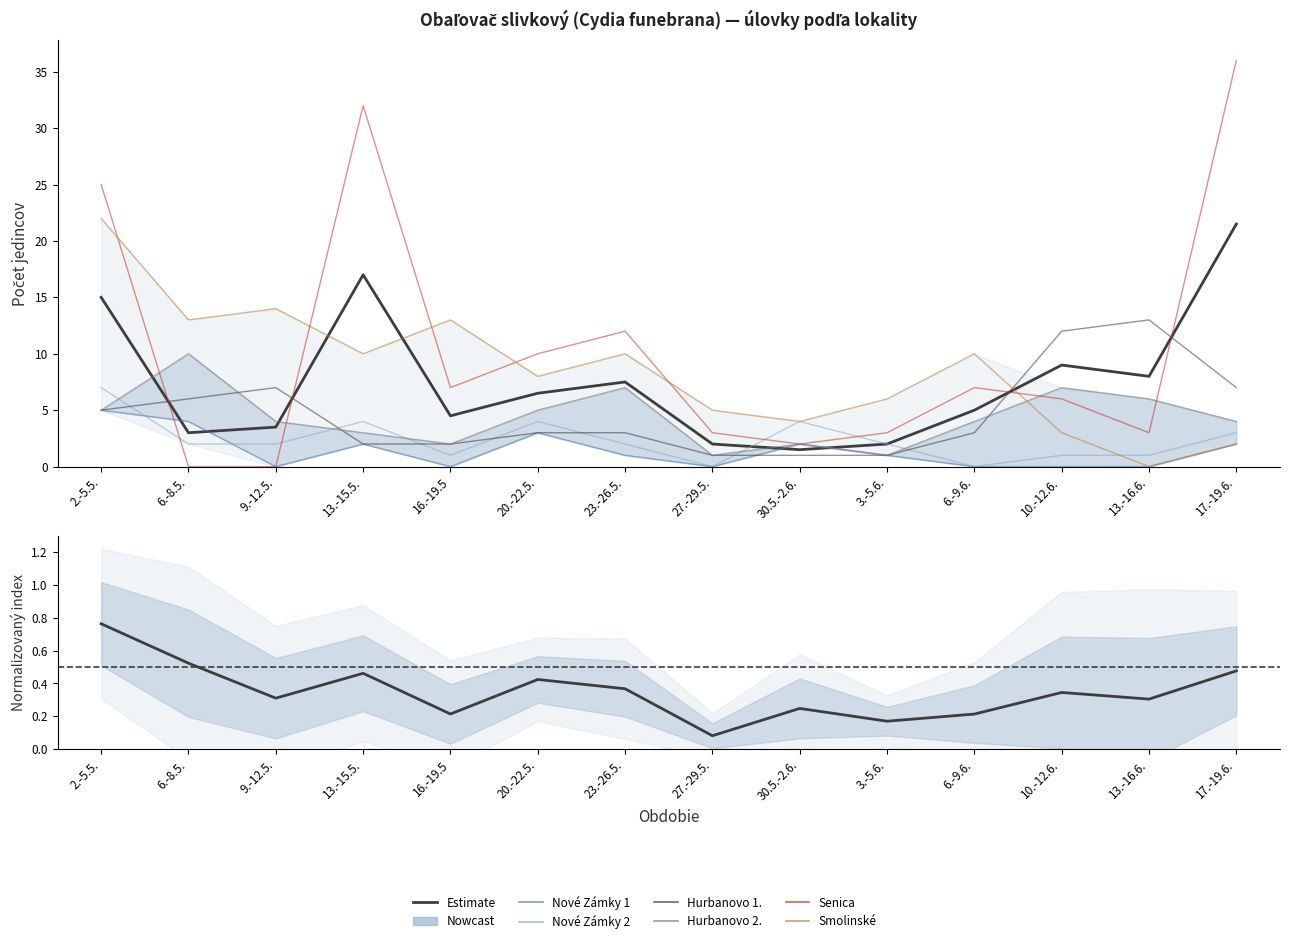

How many interior local valleys does the Nové Zámky 1 series have?

3